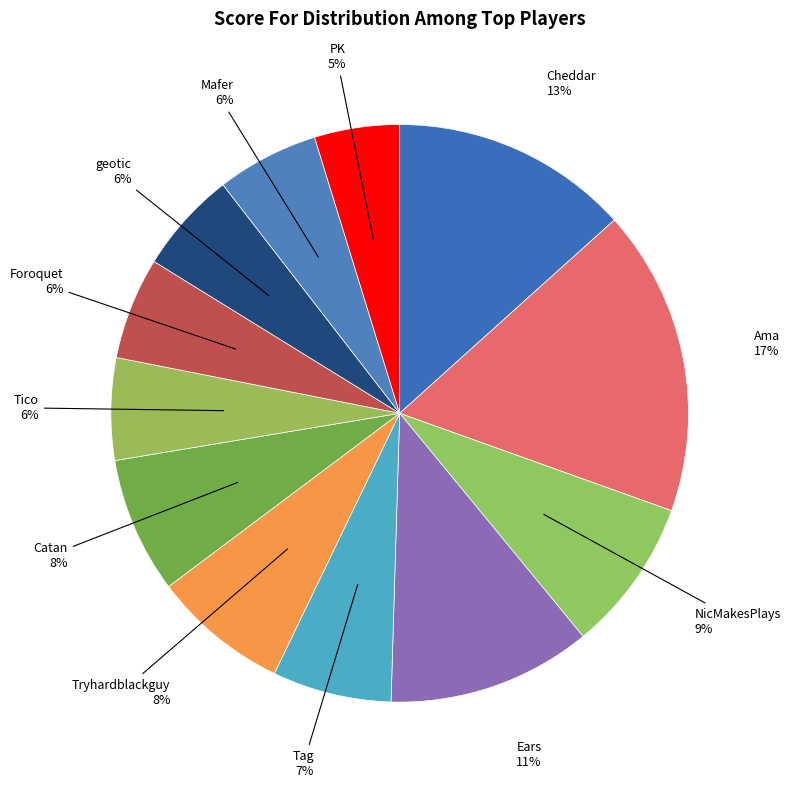

The Ama slice represents 5% of the pie. True or false?

False